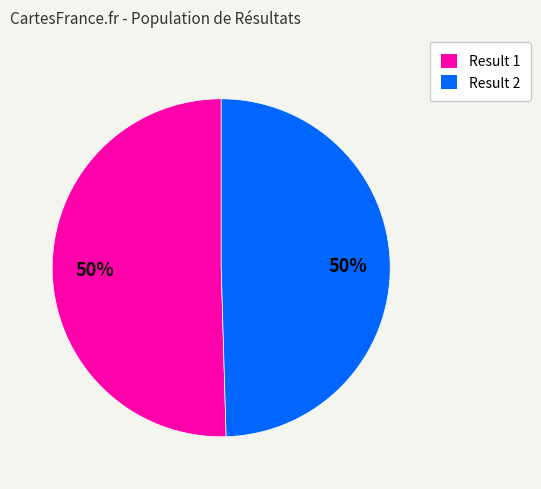

To the nearest percent, what portion does Result 2 represent?

50%